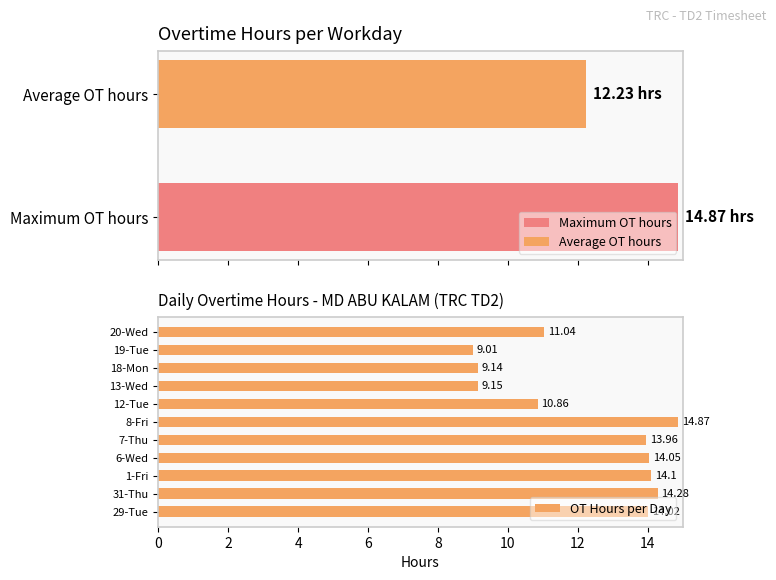

What is the difference between the OT Hours per Day values at 20-Wed and 18-Mon?

1.9